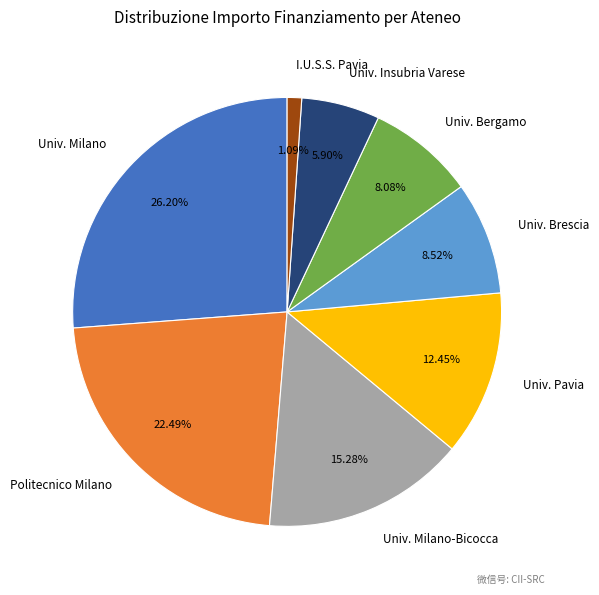

Do Univ. Insubria Varese and I.U.S.S. Pavia together represent more than half of the pie?

No